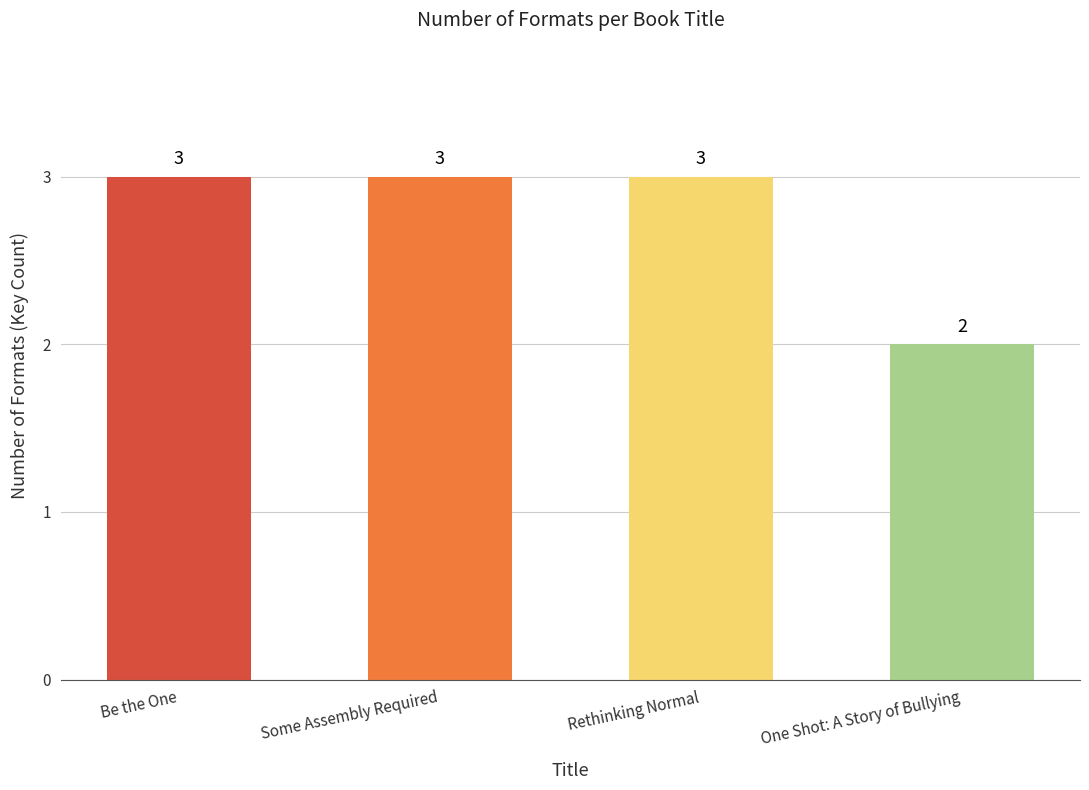

At which label is the value closest to 2?

One Shot: A Story of Bullying